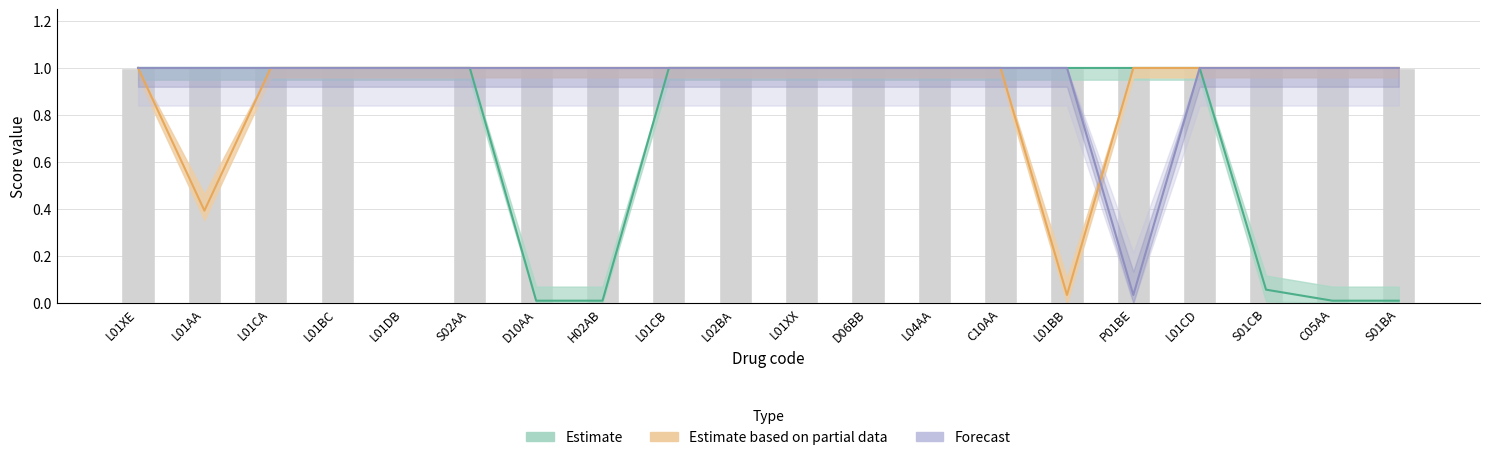

What is the sum of the values at C10AA and L01BB?

2.0